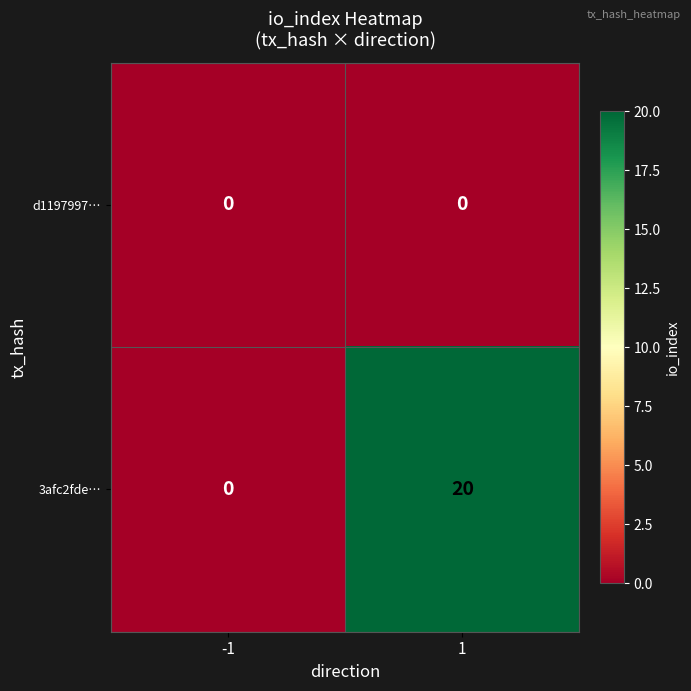

True or false: 3afc2fde… has a value of 0 at -1.

True